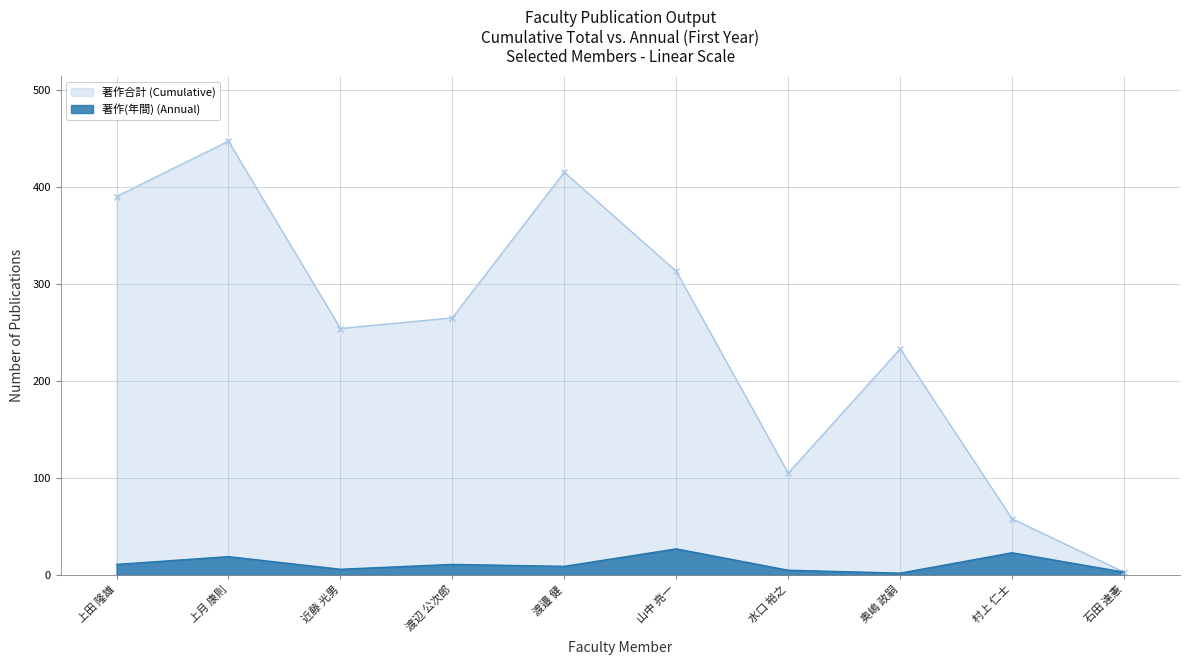

True or false: 著作(年間) (Annual) and 著作合計 (Cumulative) intersect in this chart.

False